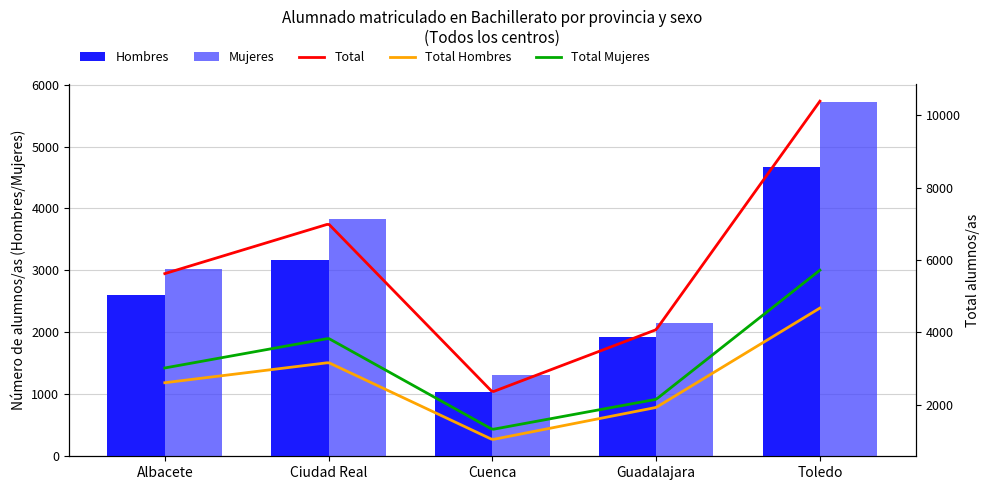

The Mujeres series shows 5719 at Toledo. True or false?

True